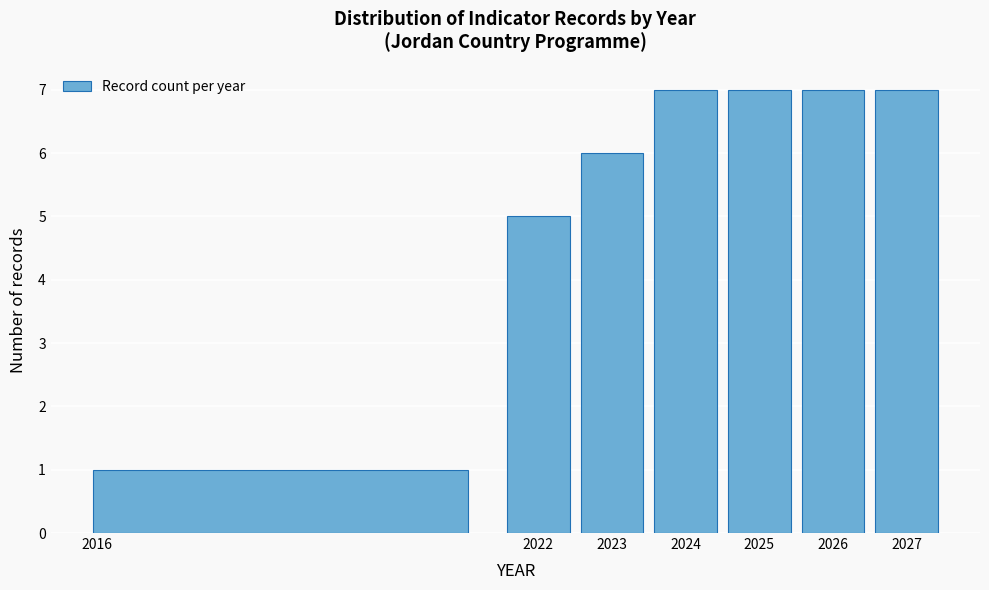

What is the height of the bar covering 2015.5 to 2021.5 on the x-axis? The values are not printed on the chart, so give them approximately, as read against the axis.

1